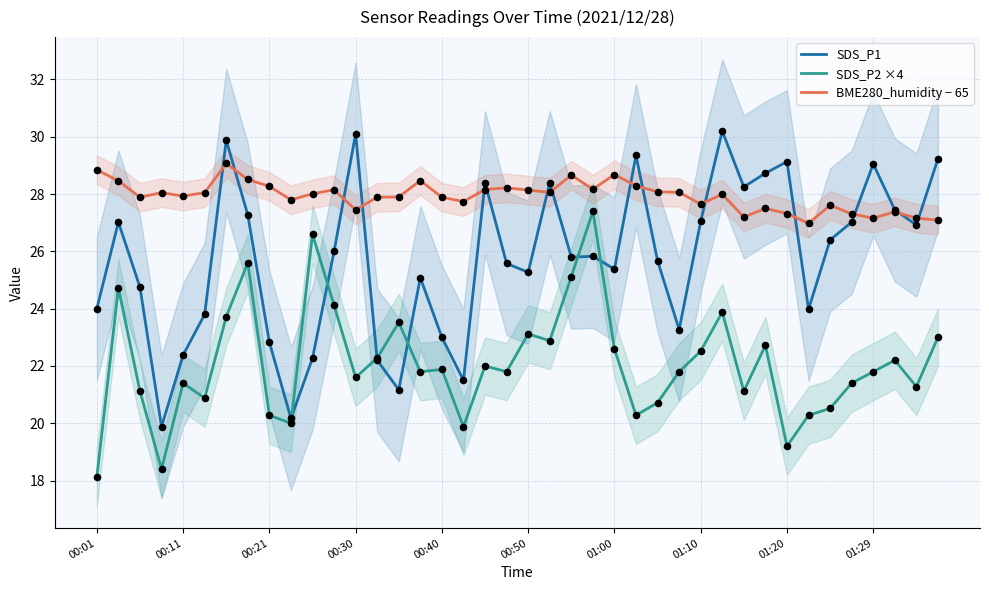

Which series has the widest spread of Y values?

SDS_P1